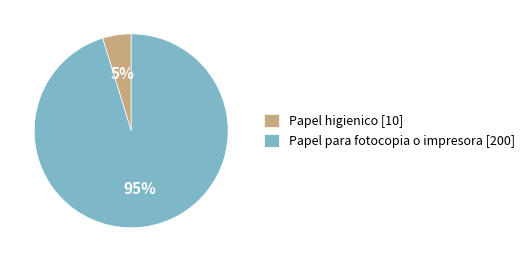

To the nearest percent, what is the difference between the Papel para fotocopia o impresora and Papel higienico slice percentages?

90%